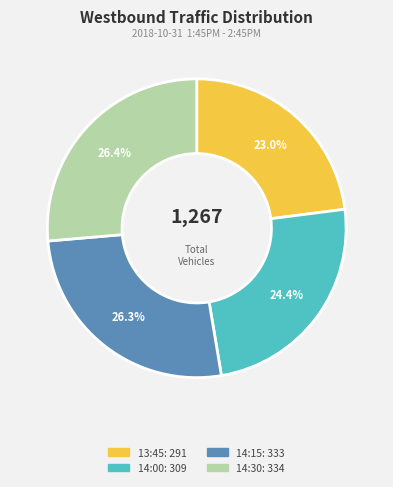

How much of the chart is everything except 14:00?

75.6%